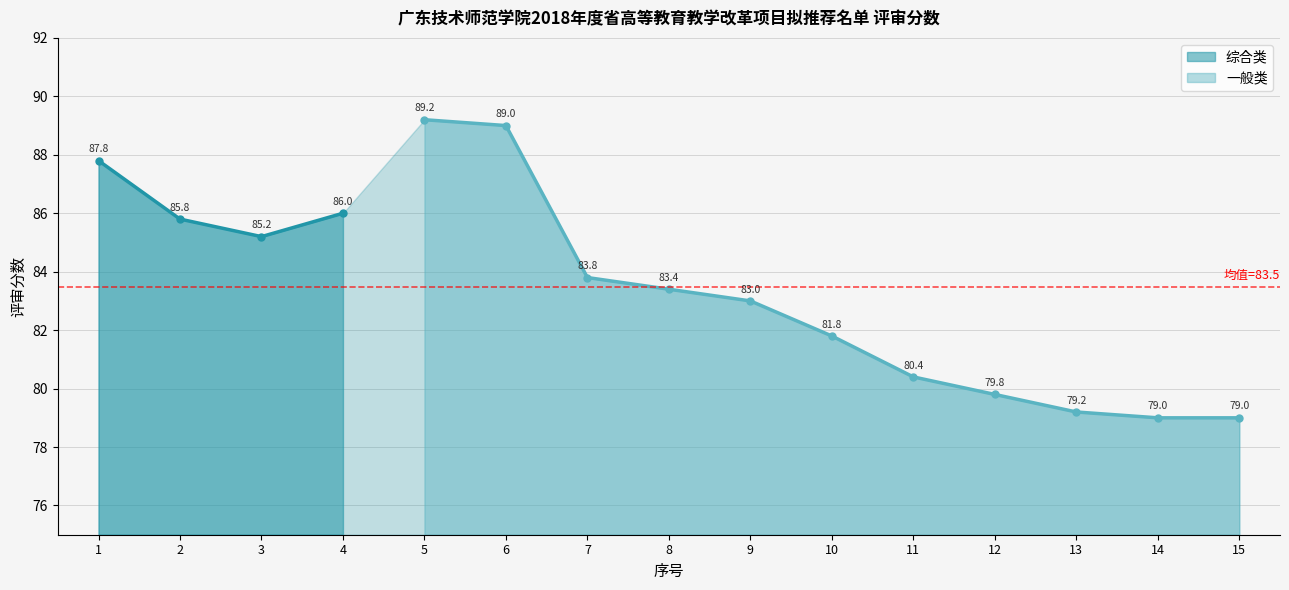

Approximately how many times larger is the value at 6 compared to 3?

1.0